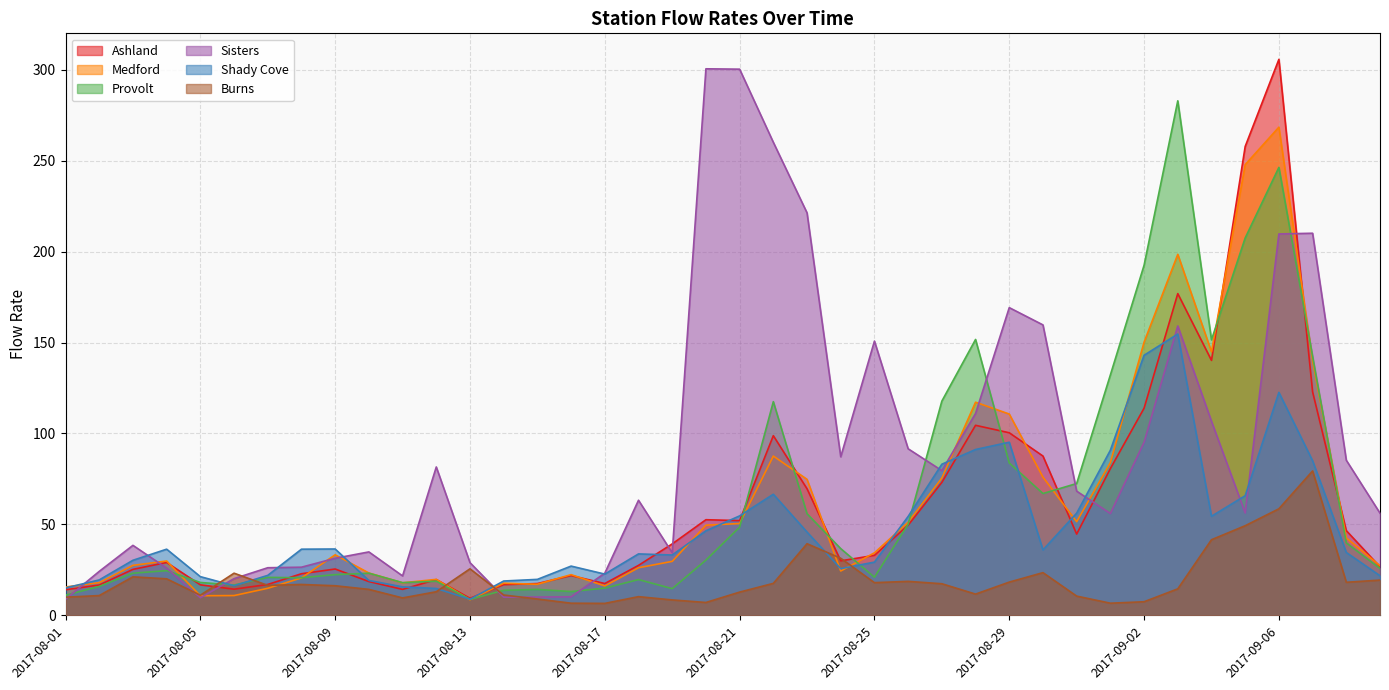

What position from the left is 2017-08-23?

23